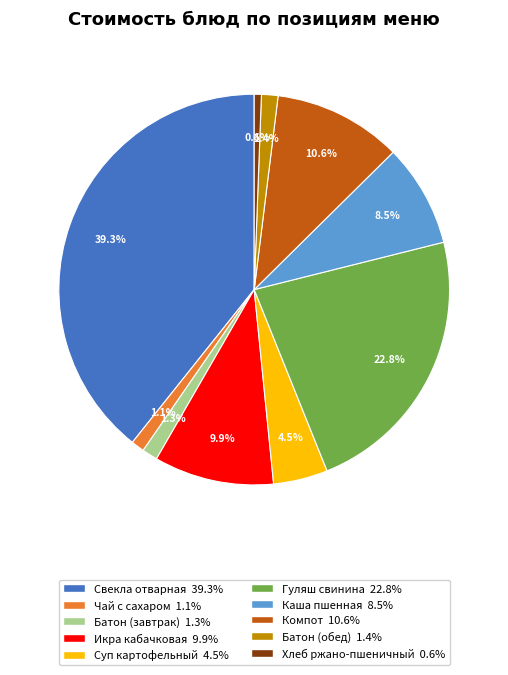

Is there any slice that represents more than half of the pie?

No